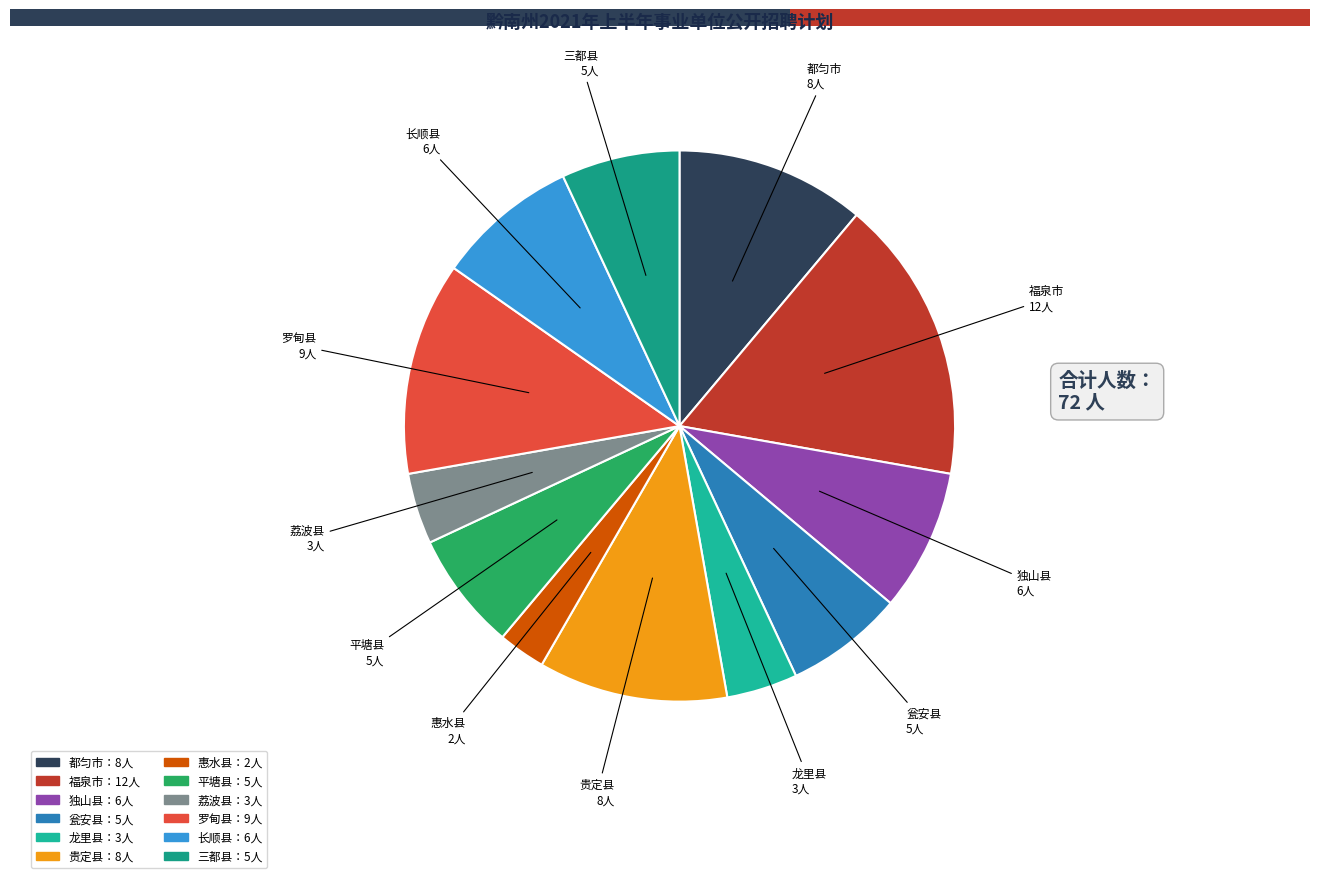

What percentage do 福泉市 and 龙里县 together represent?

20.8%